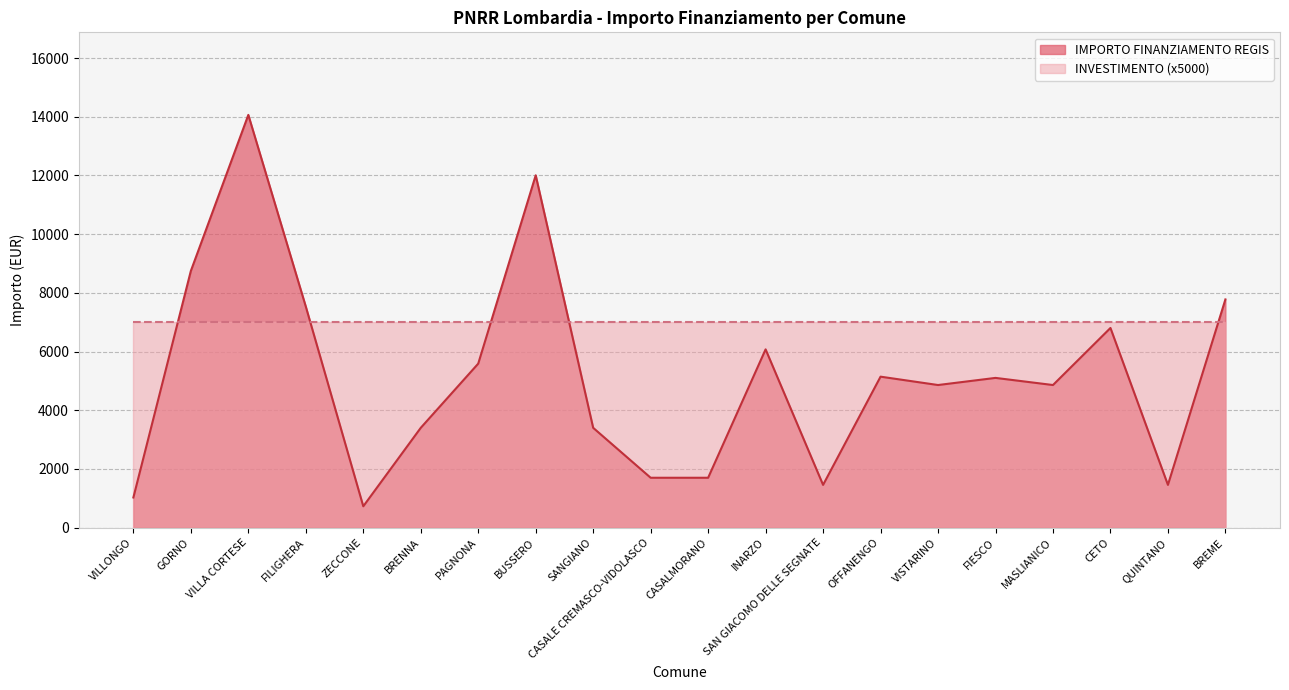

What is the value of the 11th point from the left?

1701